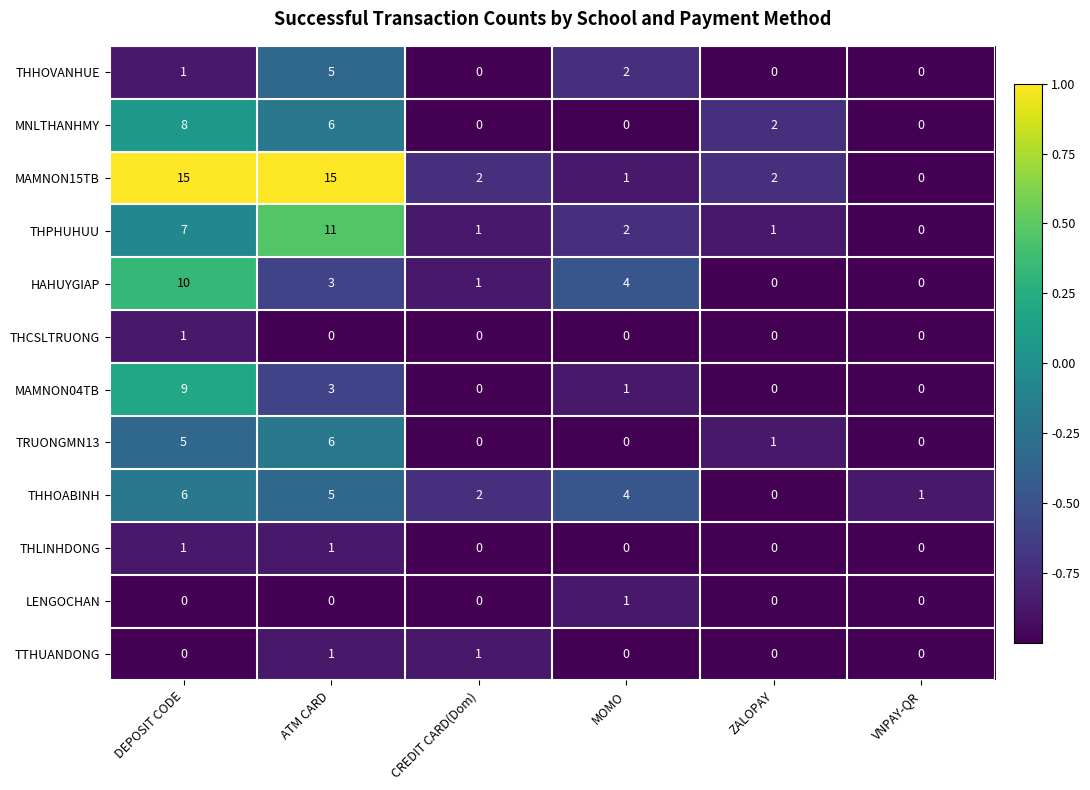

At which category is the sum across all series the highest?

DEPOSIT CODE